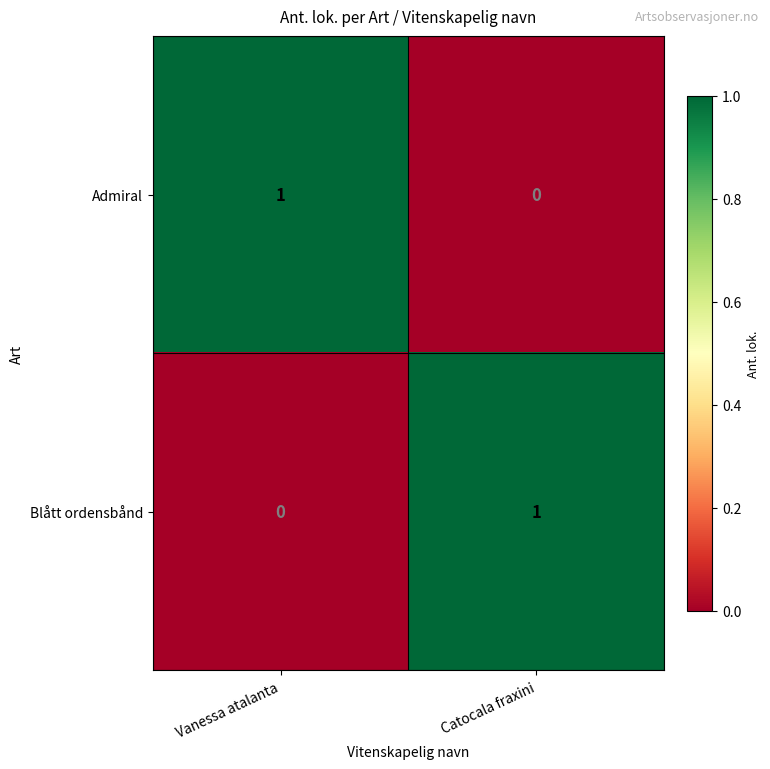

How many values in the Admiral series are below 1?

1